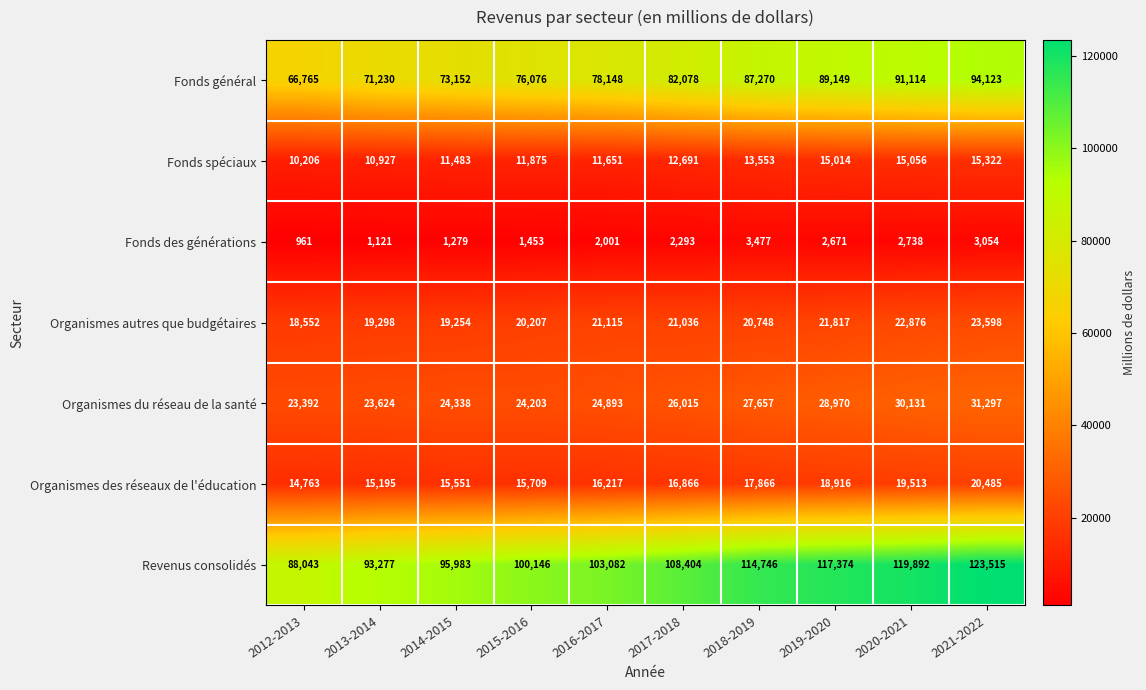

Which series changed the most between 2020-2021 and 2021-2022?

Revenus consolidés